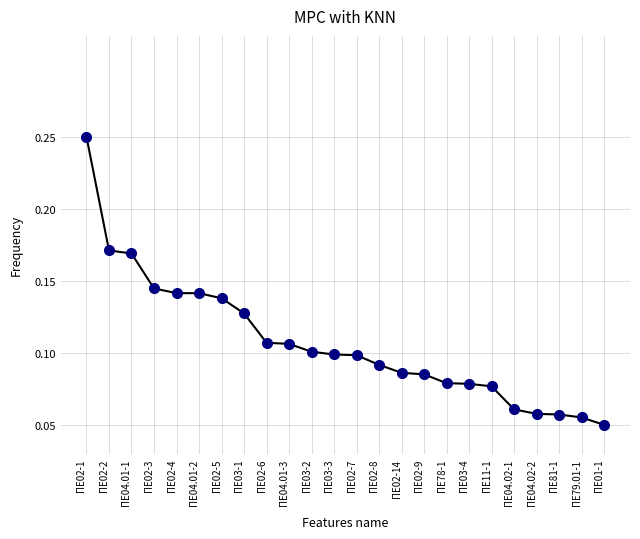

The chart shows a value of 0.1 at ΠΕ02-3. True or false?

True